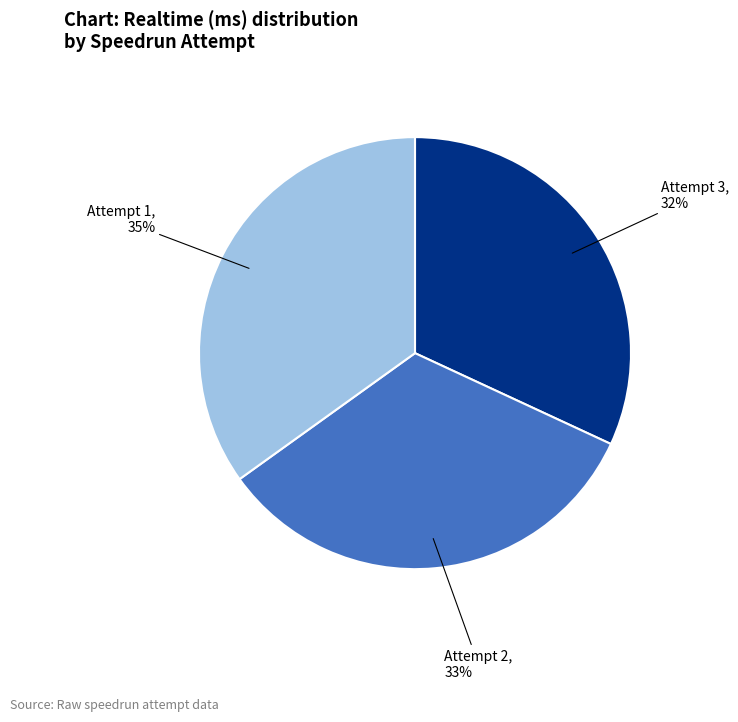

Is the sum of Attempt 3 and Attempt 1 greater than half?

Yes